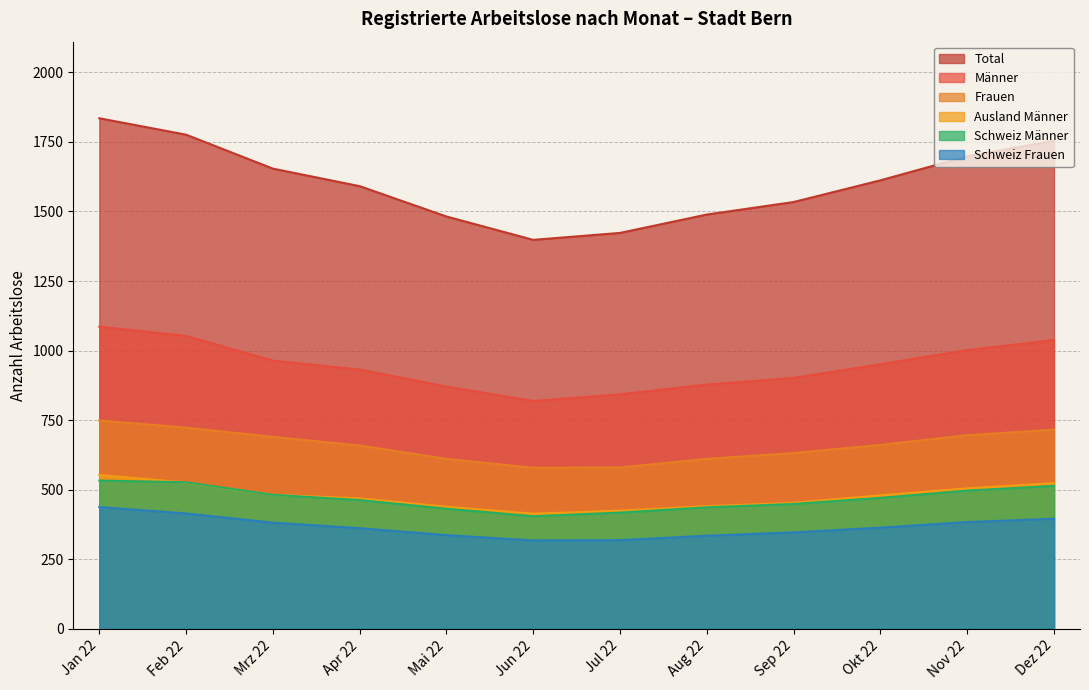

True or false: Schweiz Frauen and Männer cross at least once.

False